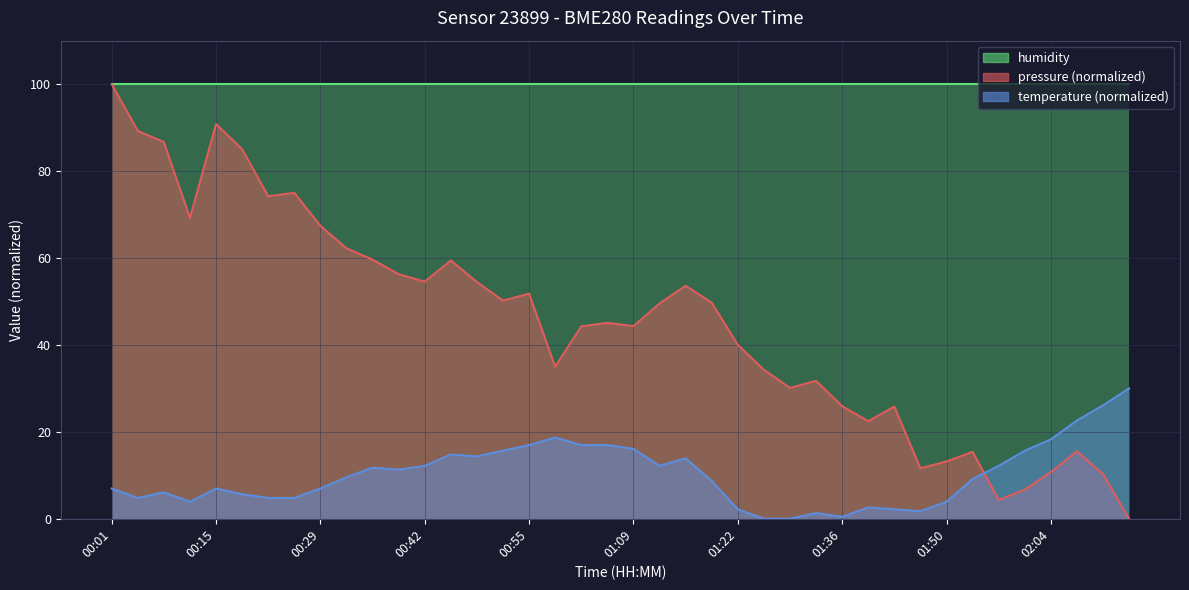

True or false: pressure and temperature intersect in this chart.

True